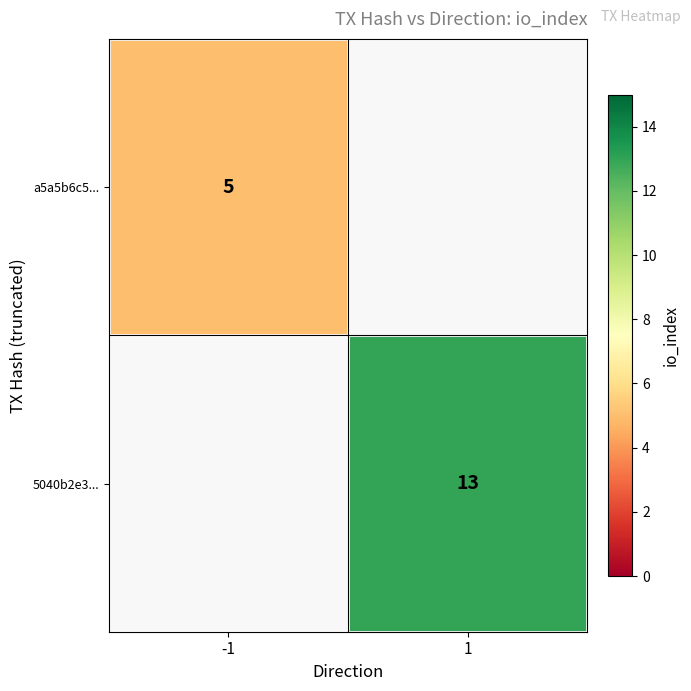

The value of 5040b2e3... at 1 is 18. True or false?

False